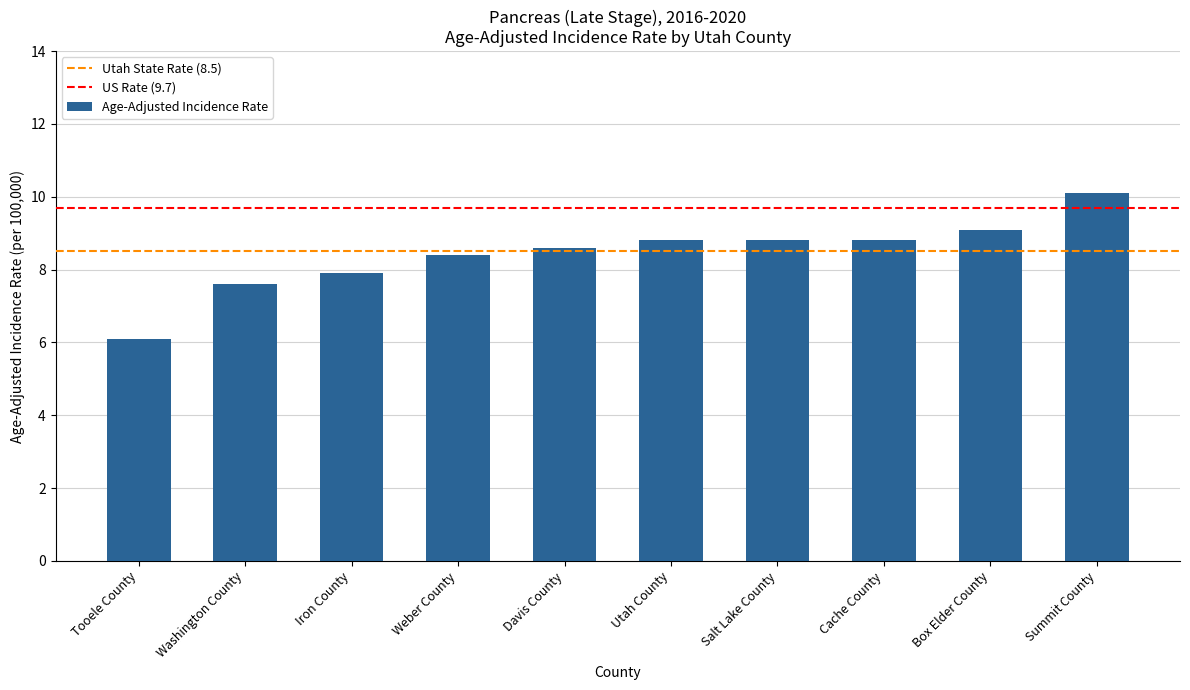

What is the ratio of the value at Summit County to the value at Tooele County?

1.7